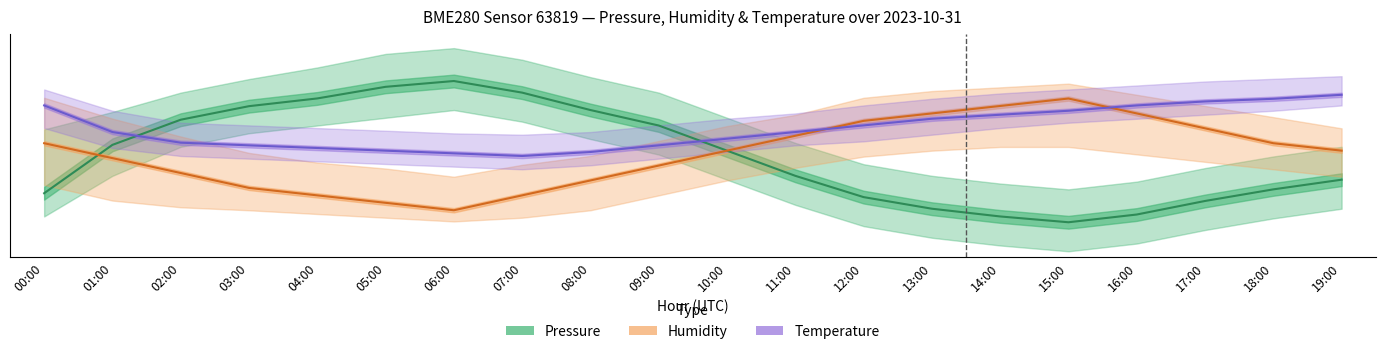

What is the maximum value shown in the chart?

82727.3